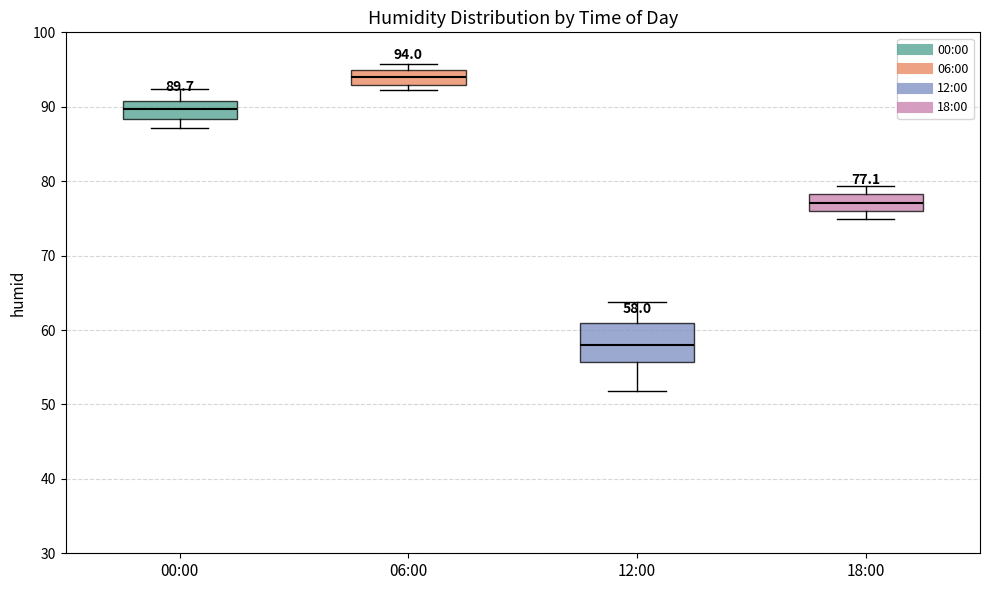

Comparing the boxes themselves (not the whiskers), which one is the tallest?

12:00